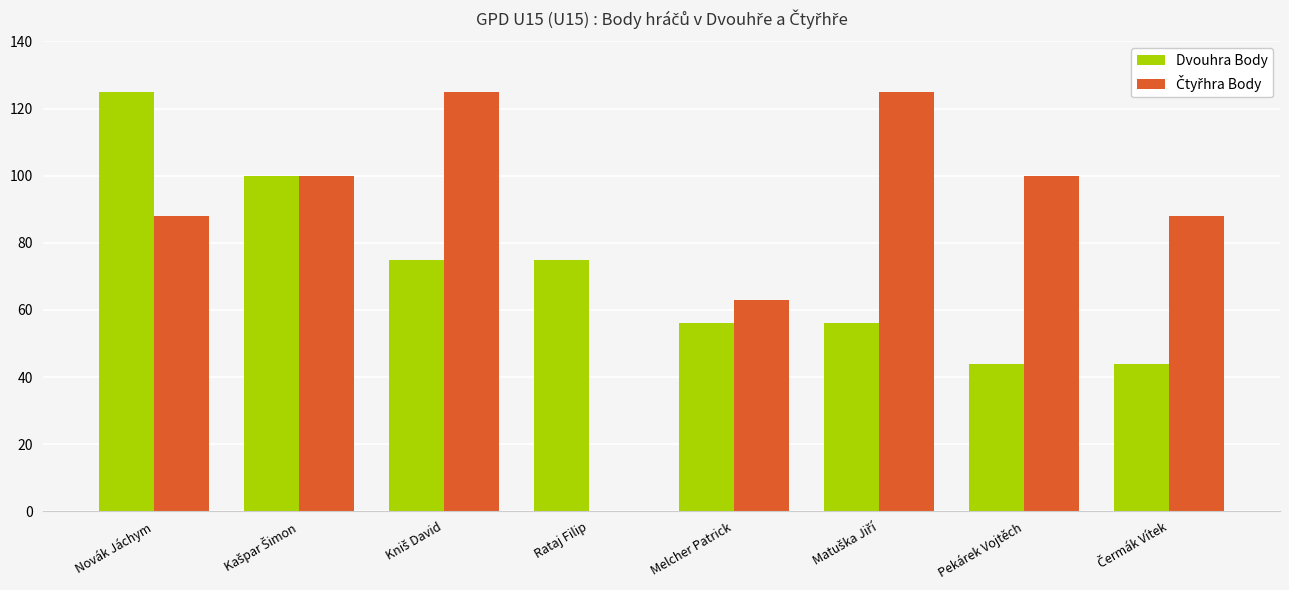

What is the sum of the Dvouhra Body values at Melcher Patrick and Novák Jáchym?

181